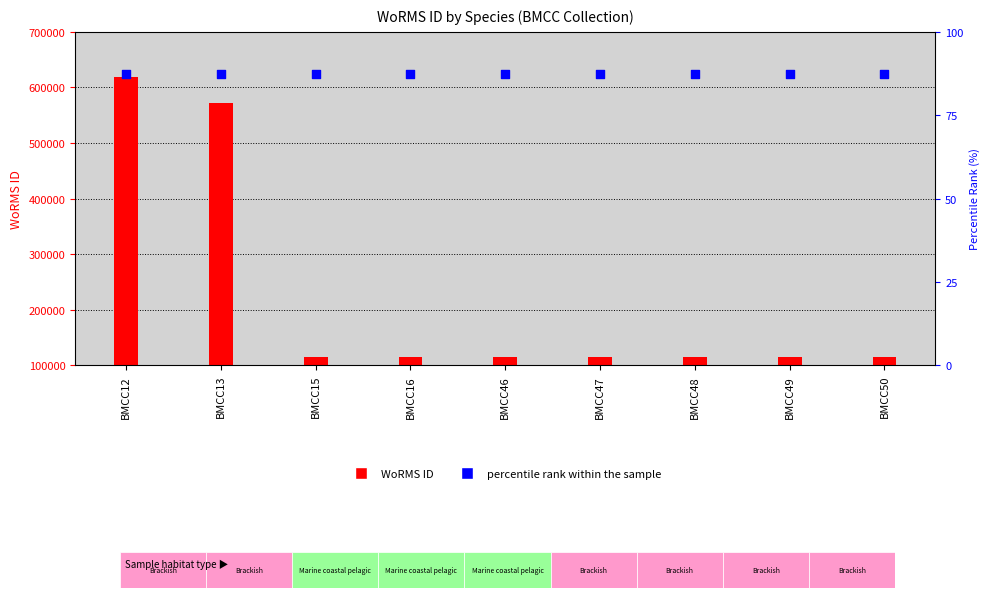

Which series reaches the minimum Y coordinate?

WoRMS ID